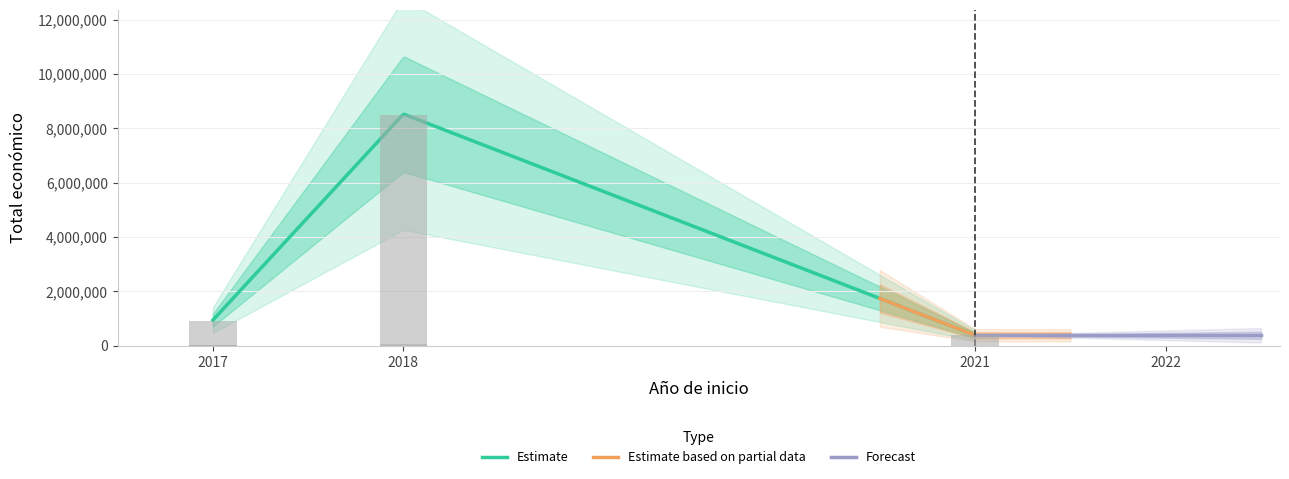

How many data points are less than 380777?

3